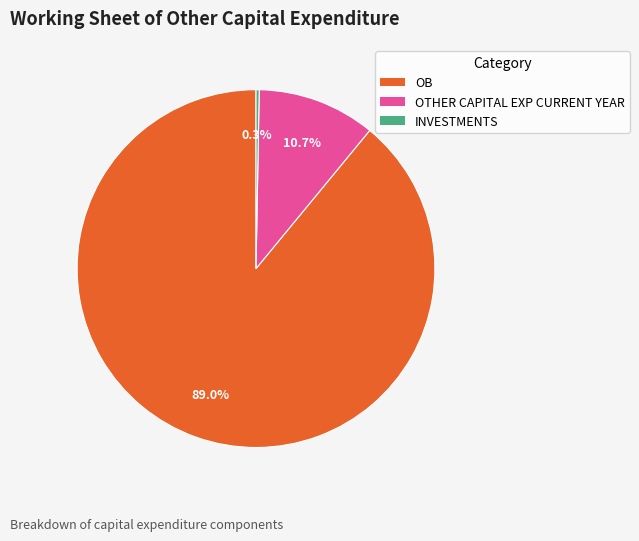

The OB slice represents 96% of the pie. True or false?

False